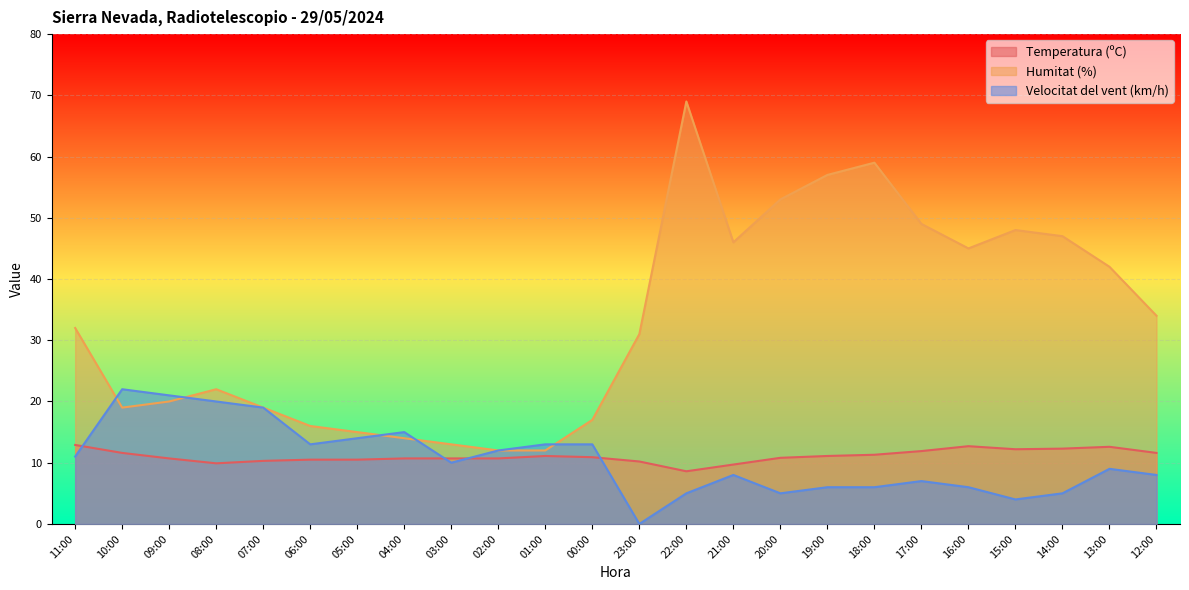

At which category does the chart reach its peak across all series?

22:00